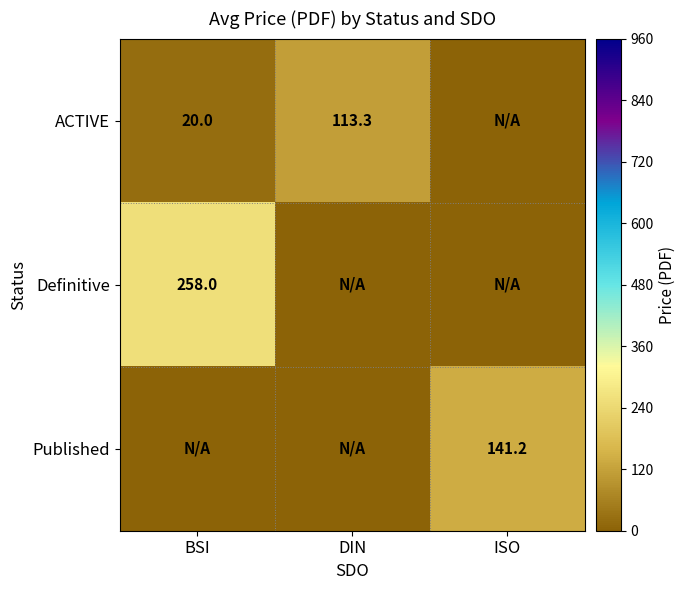

The Definitive series shows 258.0 at BSI. True or false?

True